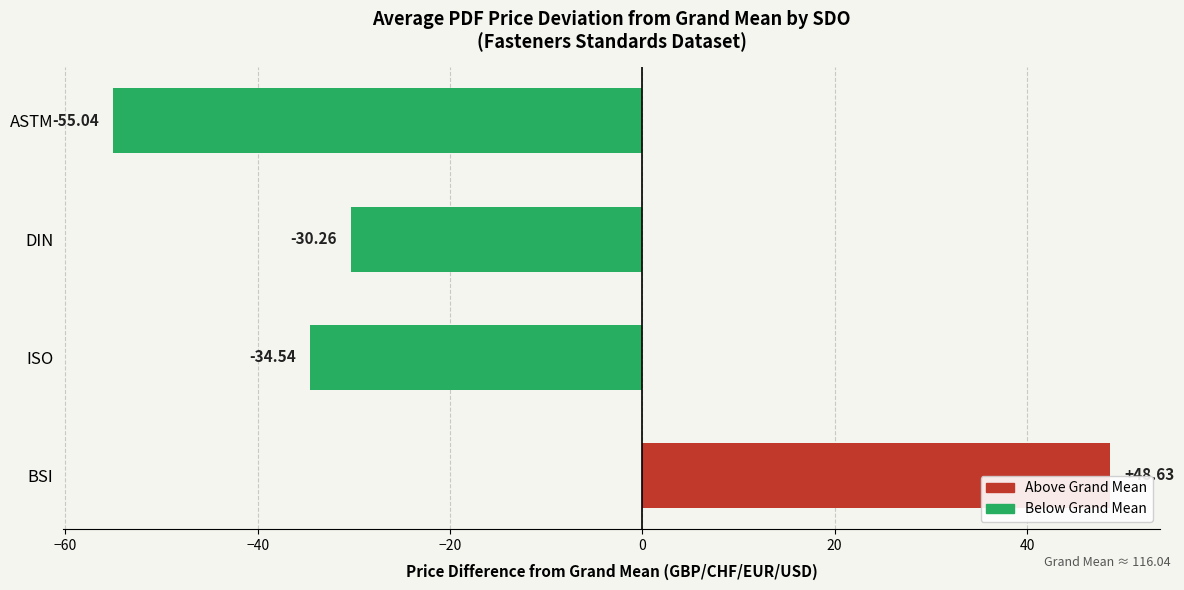

What is the change in value from DIN to ASTM?

-24.8